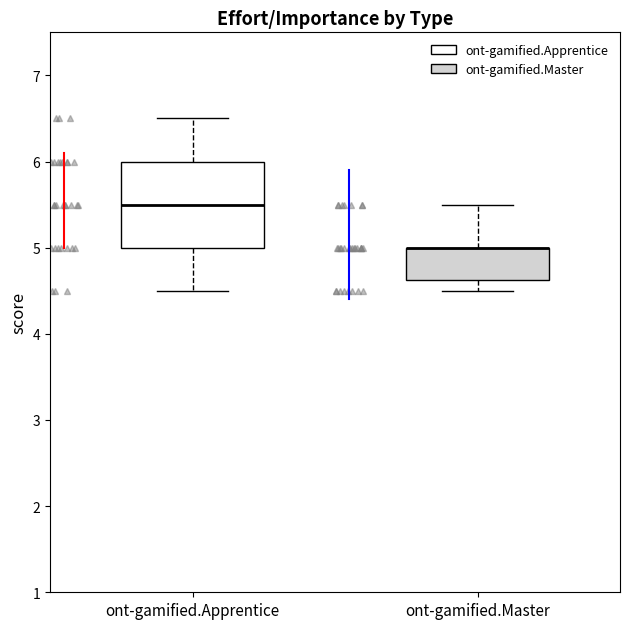

Reading left to right, transcribe this box plot: for each box, give where its median line is, the range the box spans, and where its two whiskers end, as read against the y-axis. The values are not printed on the chart, so give them approximately, as read against the axis.

ont-gamified.Apprentice: median 5.5, box 5.0 to 6.0, whiskers 4.5 to 6.5
ont-gamified.Master: median 5.0 (drawn on the box's upper edge), box 4.6 to 5.0, whiskers 4.5 to 5.5